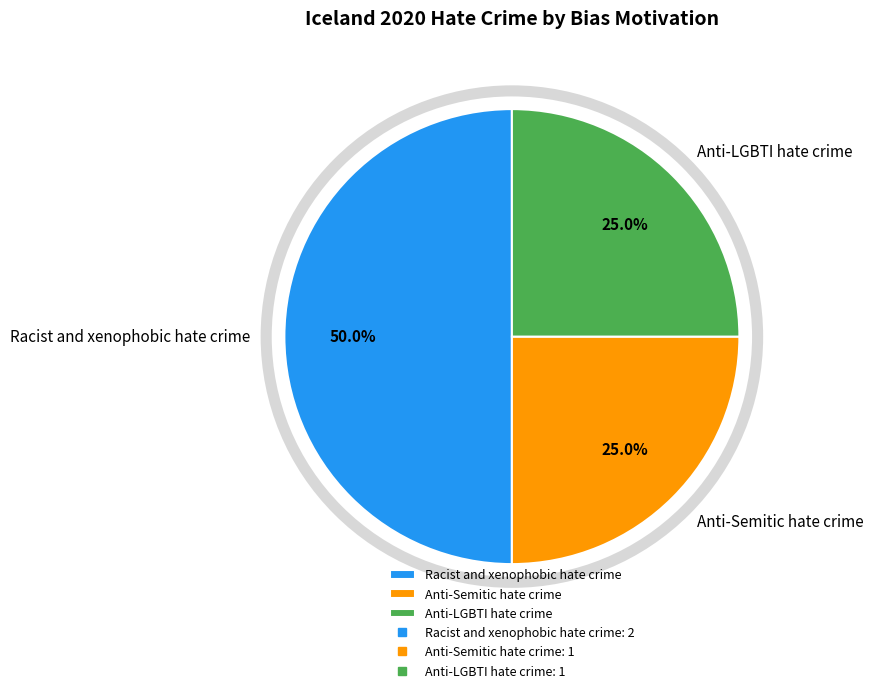

Does Anti-LGBTI hate crime represent more than half of the total?

No